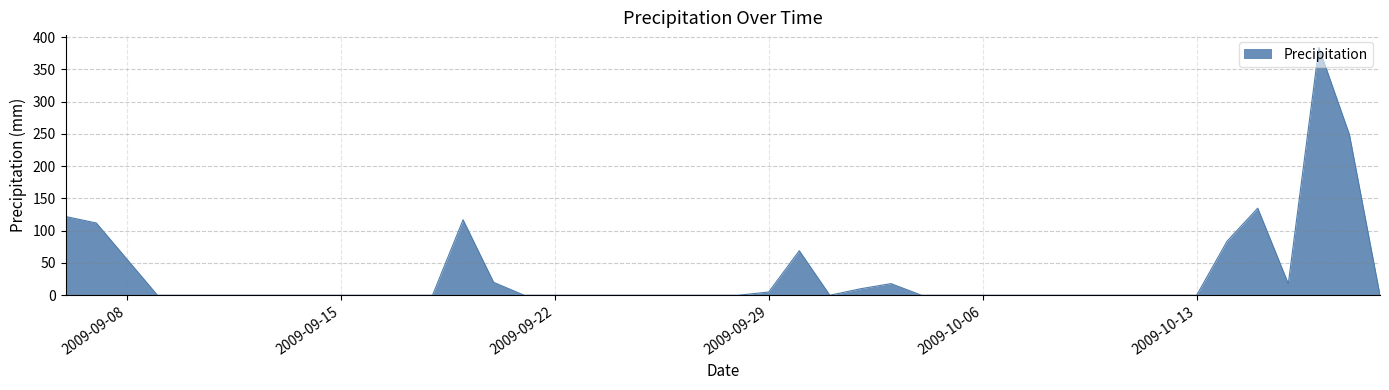

What is the difference between the maximum and minimum values?

384